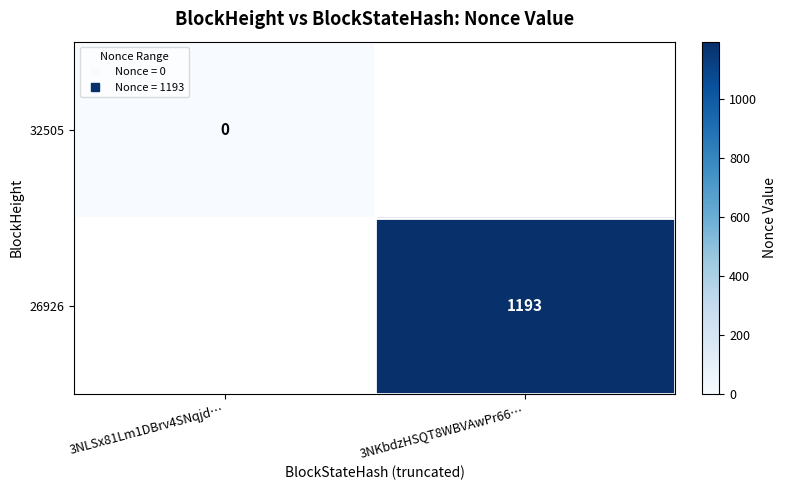

How many values in 26926 are above zero?

1